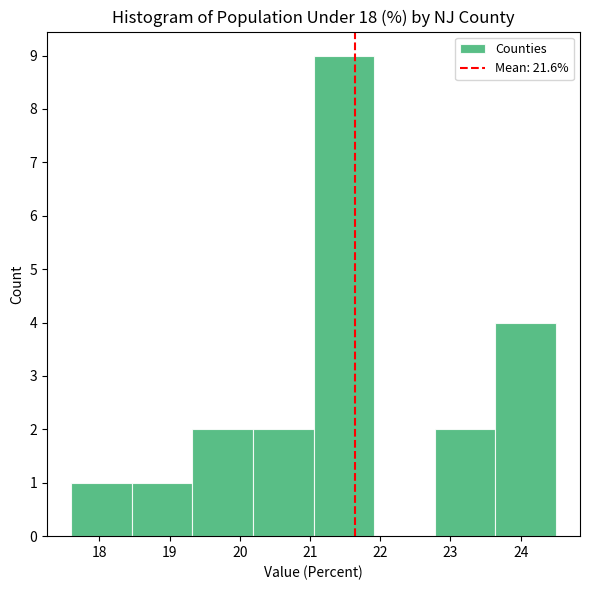

Which range on the x-axis has the tallest bar?

21.1 to 21.9